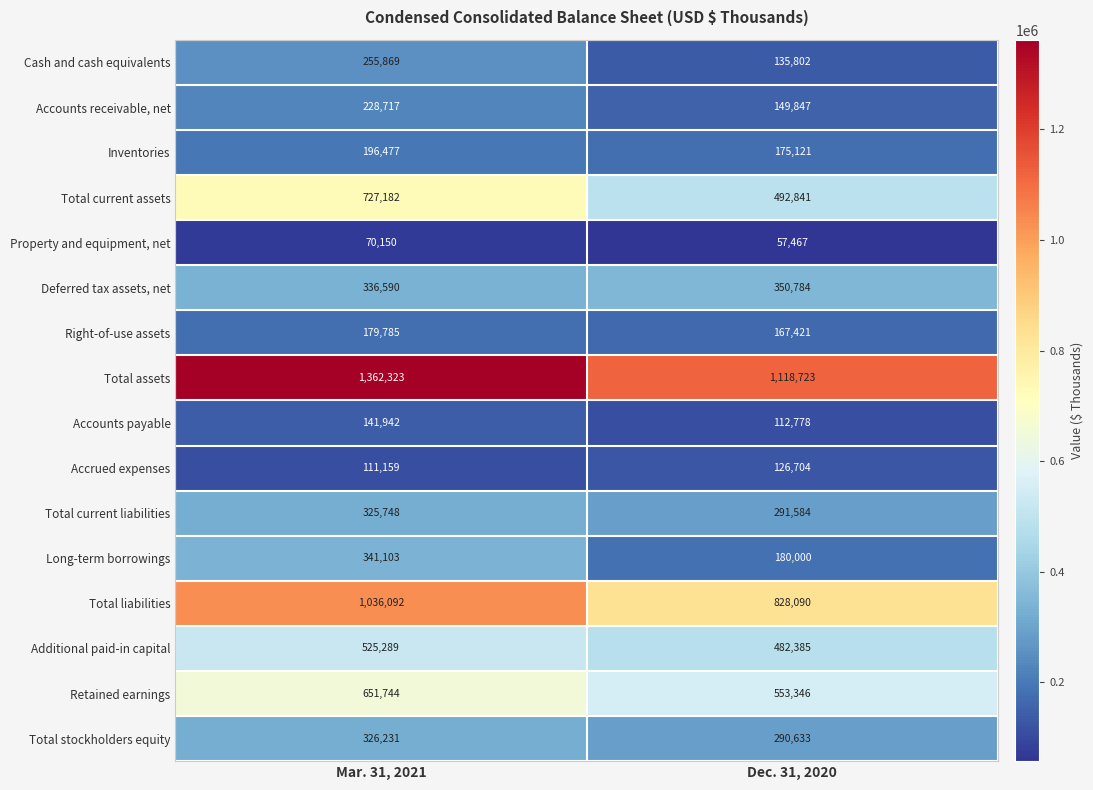

Which category has the highest value in the Total current liabilities series?

Mar. 31, 2021